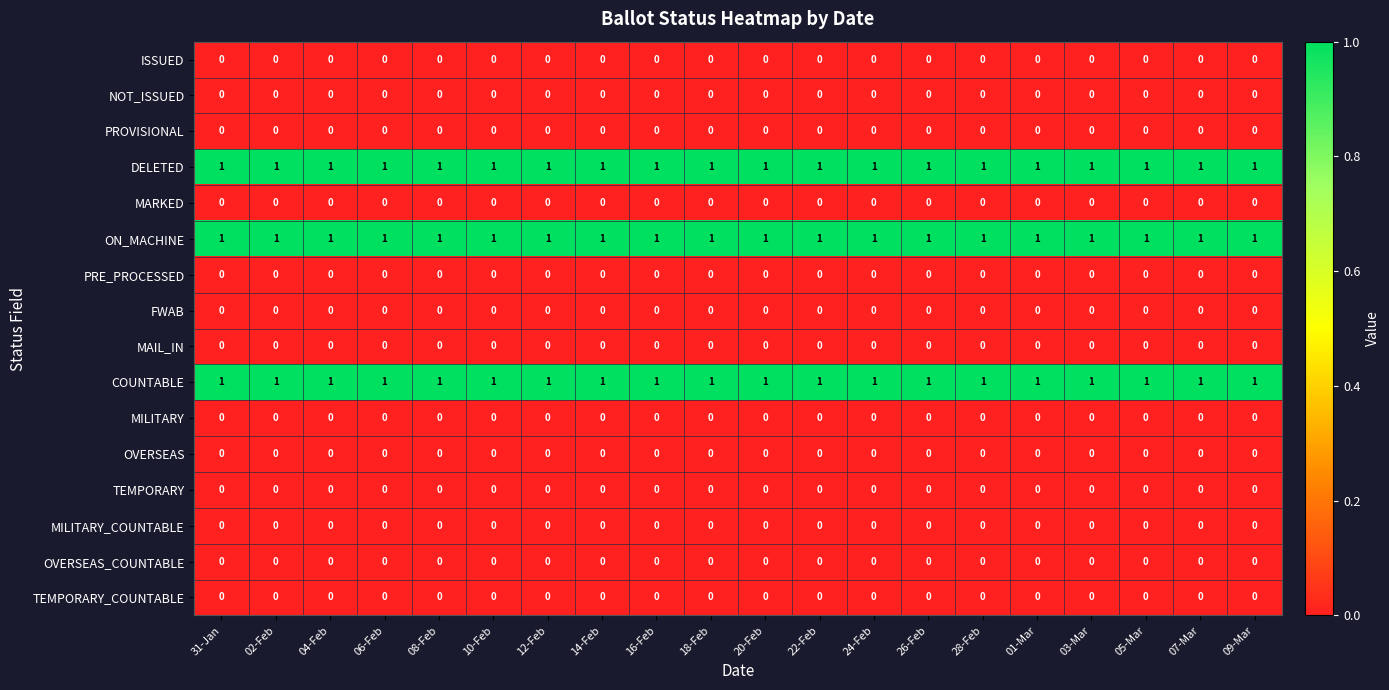

True or false: OVERSEAS_COUNTABLE has a value of 0 at 08-Feb.

True